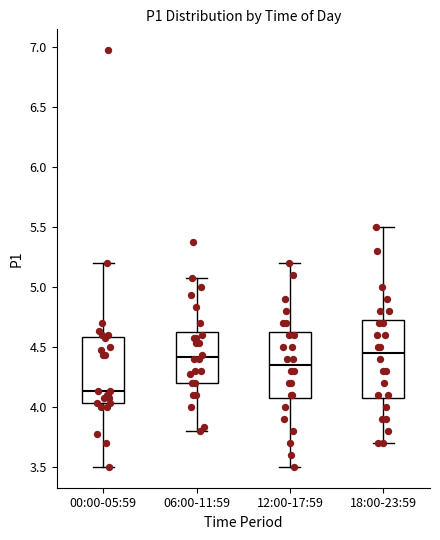

Reading left to right, transcribe this box plot: for each box, give where its median line is, the range the box spans, and where its two whiskers end, as read against the y-axis. The values are not printed on the chart, so give them approximately, as read against the axis.

00:00-05:59: median 4.15, box 4.05 to 4.60, whiskers 3.50 to 5.20
06:00-11:59: median 4.40, box 4.20 to 4.65, whiskers 3.80 to 5.05
12:00-17:59: median 4.35, box 4.10 to 4.65, whiskers 3.50 to 5.20
18:00-23:59: median 4.45, box 4.10 to 4.75, whiskers 3.70 to 5.50